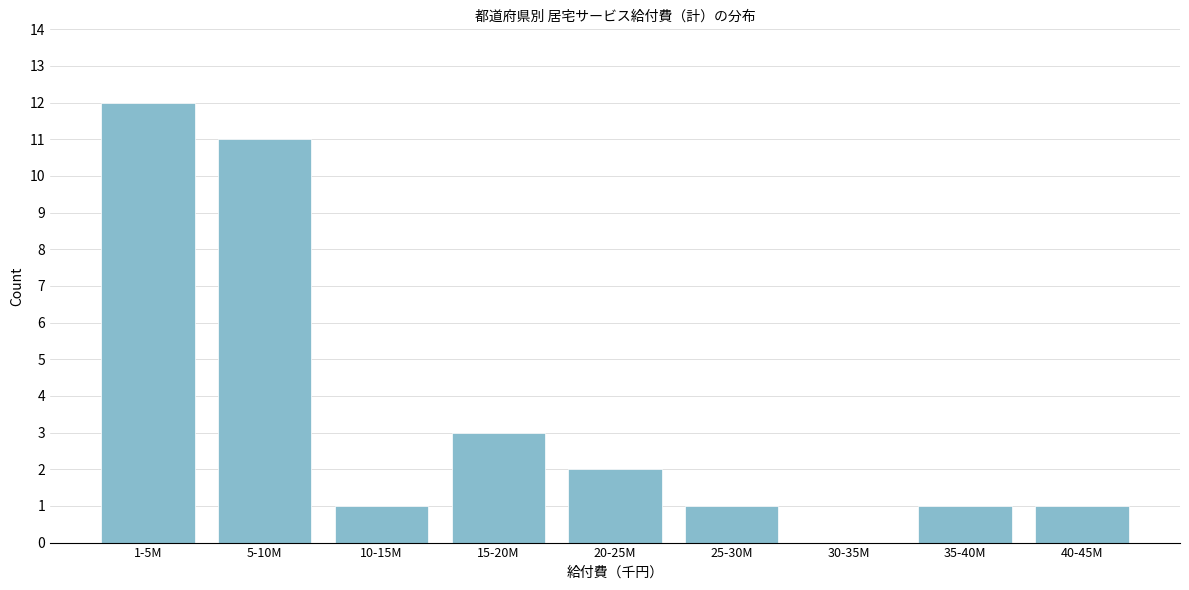

Reading left to right, transcribe all the data shown in this chart.

1-5M=12	5-10M=11	10-15M=1	15-20M=3	20-25M=2	25-30M=1	30-35M=0	35-40M=1	40-45M=1